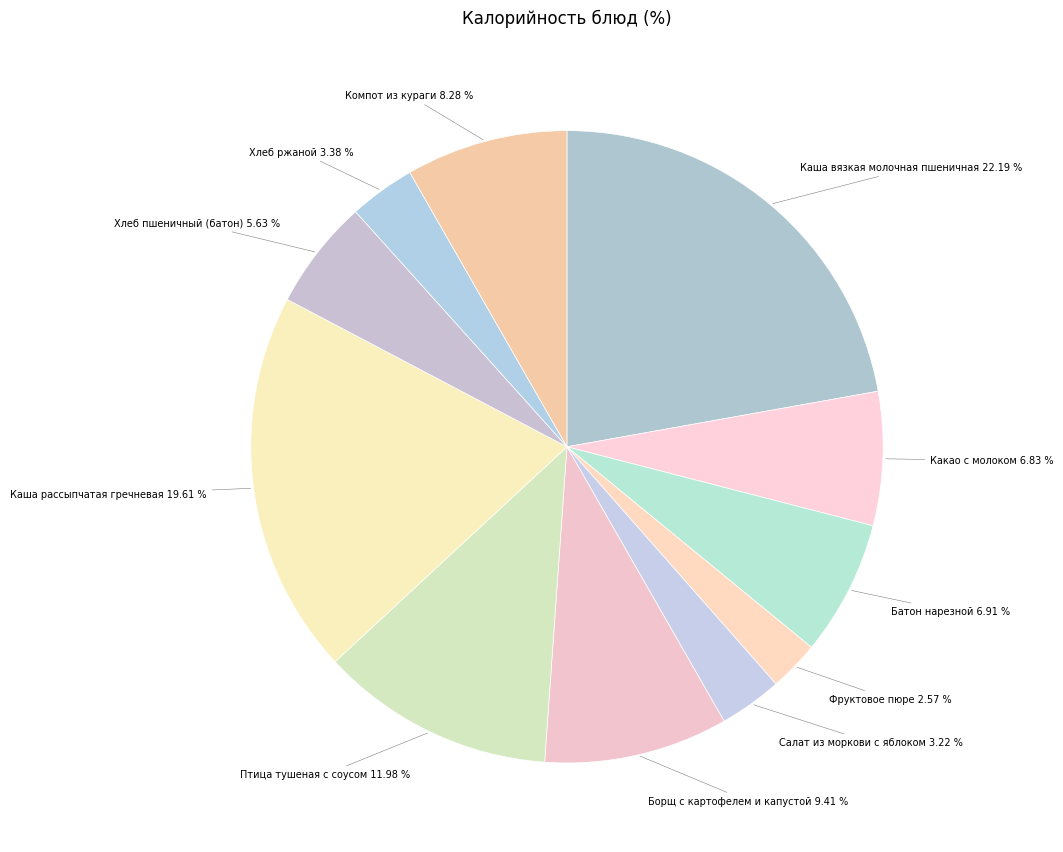

Between Борщ с картофелем и капустой and Каша рассыпчатая гречневая, which is larger?

Каша рассыпчатая гречневая